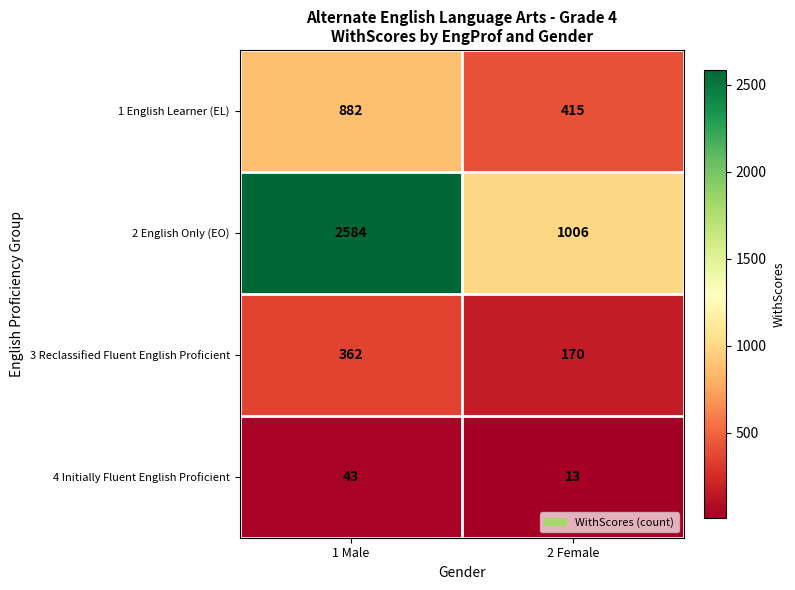

Rank the series at 2 Female from lowest to highest value.

4 Initially Fluent English Proficient, 3 Reclassified Fluent English Proficient, 1 English Learner (EL), 2 English Only (EO)